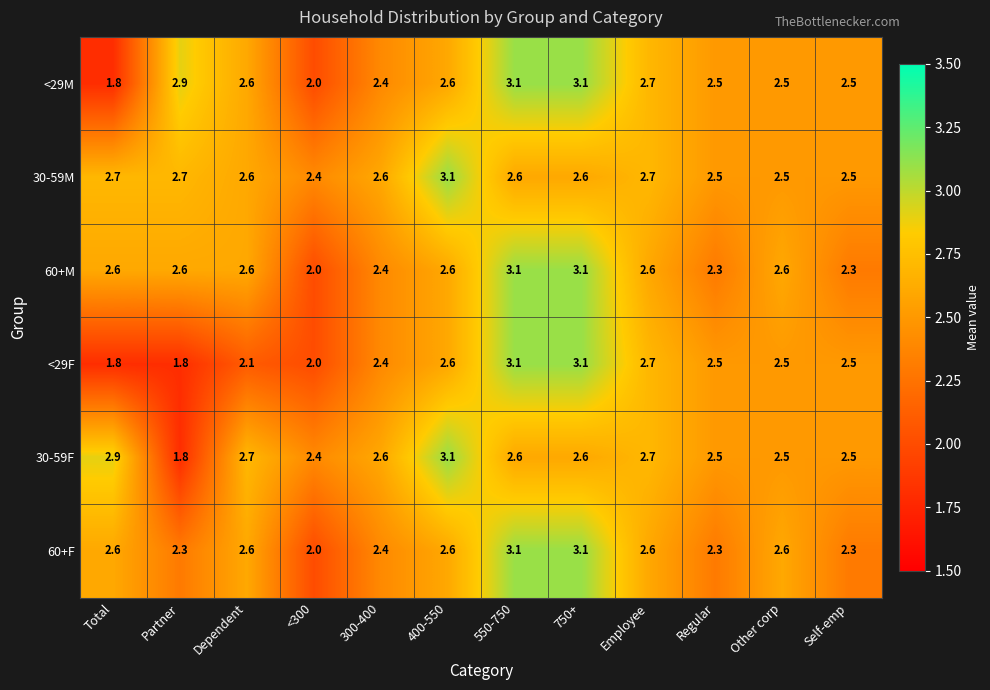

What is the spread (max minus min) of values at Dependent?

0.6